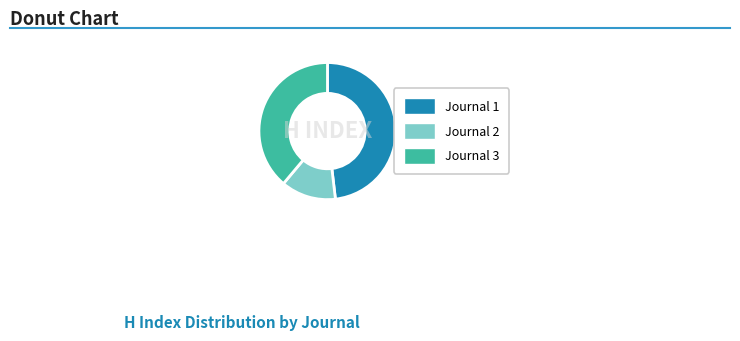

Is it true that Journal 2 is 8% of the pie?

False